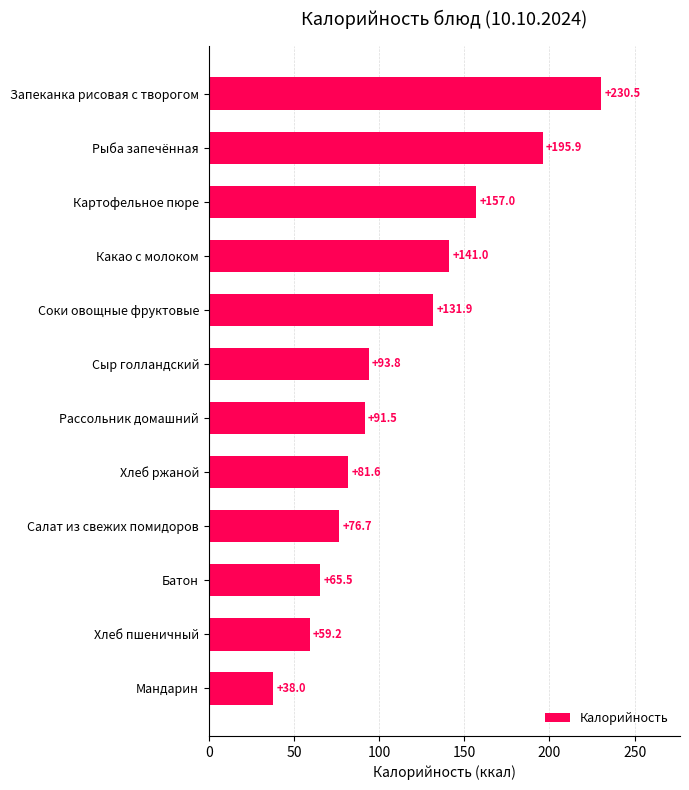

What is the approximate value at Батон?

65.5